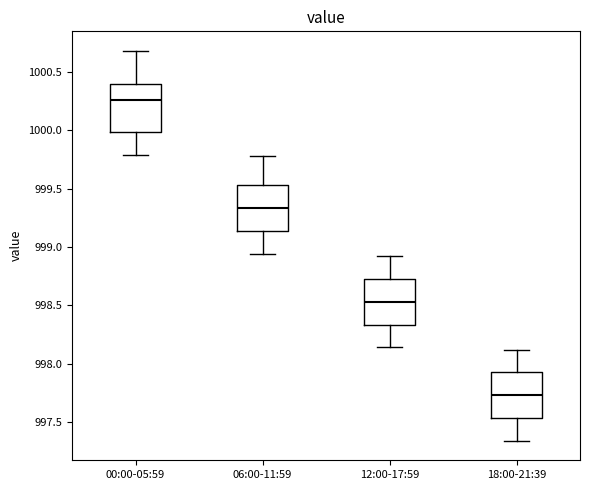

Reading left to right, read every box against the y-axis: the position of its median line, the range the box covers, and the ends of its whiskers. The values are not printed on the chart, so give them approximately, as read against the axis.

00:00-05:59: median 1000.25, box 1000.00 to 1000.40, whiskers 999.80 to 1000.70
06:00-11:59: median 999.35, box 999.15 to 999.55, whiskers 998.95 to 999.80
12:00-17:59: median 998.55, box 998.35 to 998.75, whiskers 998.15 to 998.90
18:00-21:39: median 997.75, box 997.55 to 997.95, whiskers 997.35 to 998.10